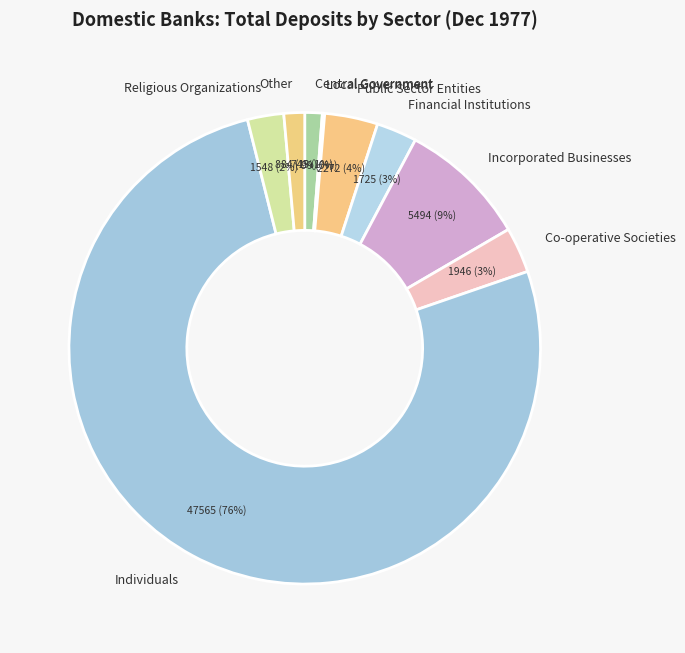

To the nearest percent, what is the combined percentage of Religious Organizations and Incorporated Businesses?

11%